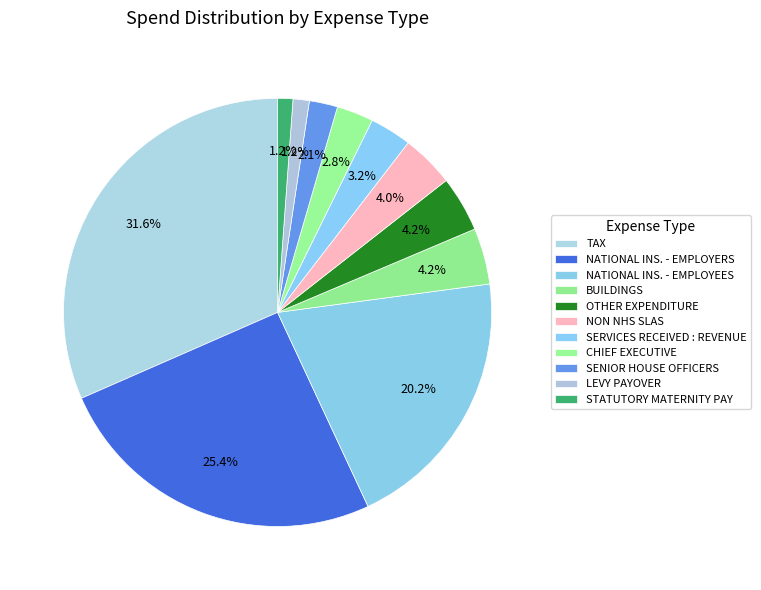

To the nearest percent, what portion does CHIEF EXECUTIVE represent?

3%